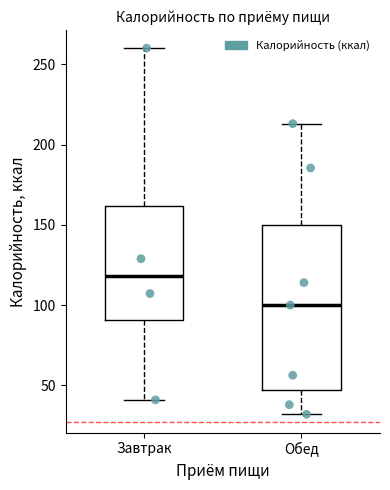

Reading left to right, read every box against the y-axis: the position of its median line, the range the box covers, and the ends of its whiskers. The values are not printed on the chart, so give them approximately, as read against the axis.

Завтрак: median 120, box 90 to 160, whiskers 40 to 260
Обед: median 100, box 45 to 150, whiskers 30 to 215